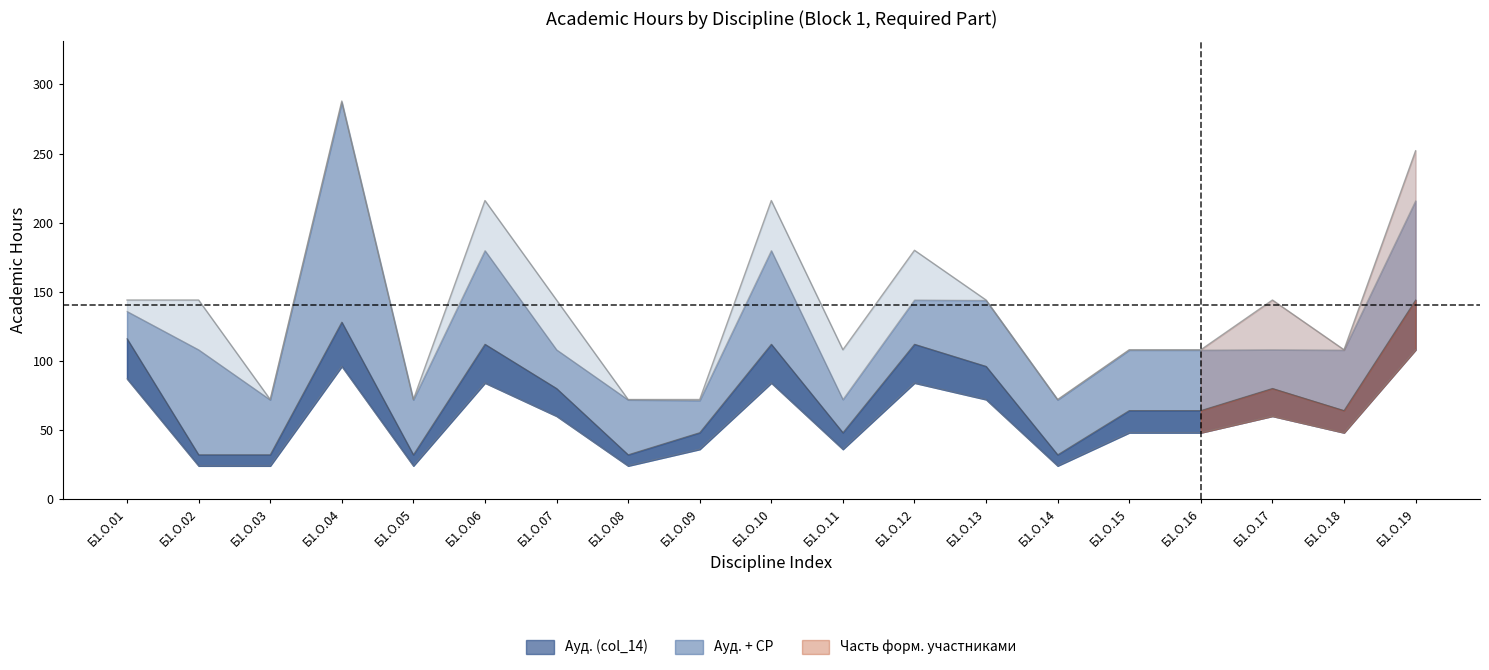

What is the average value of the Итого акад.часов series?

140